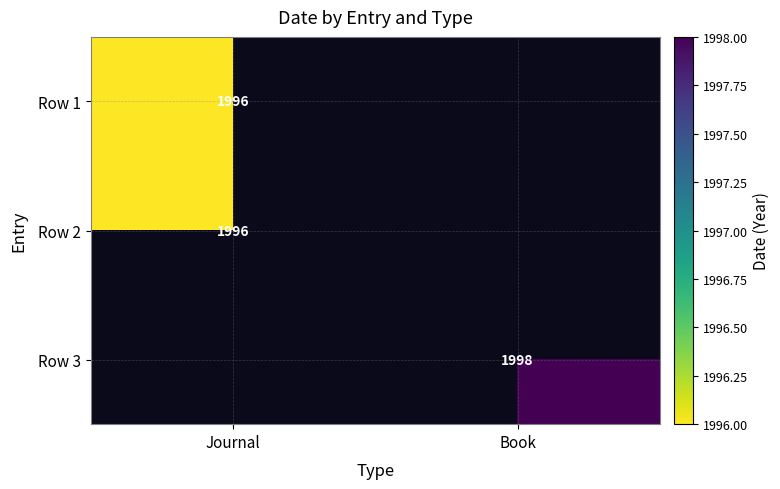

The value of Row 1 at Journal is 1996. True or false?

True